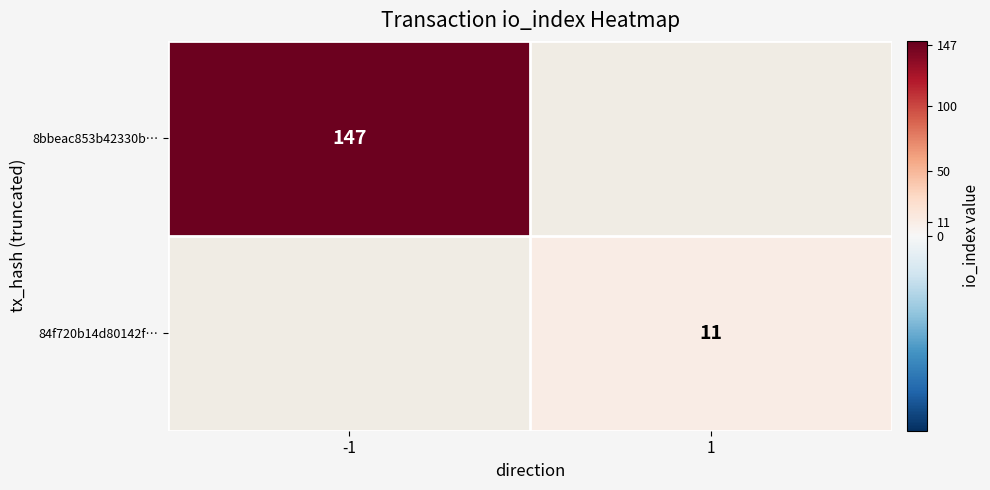

Between 1 and -1, which is larger?

-1